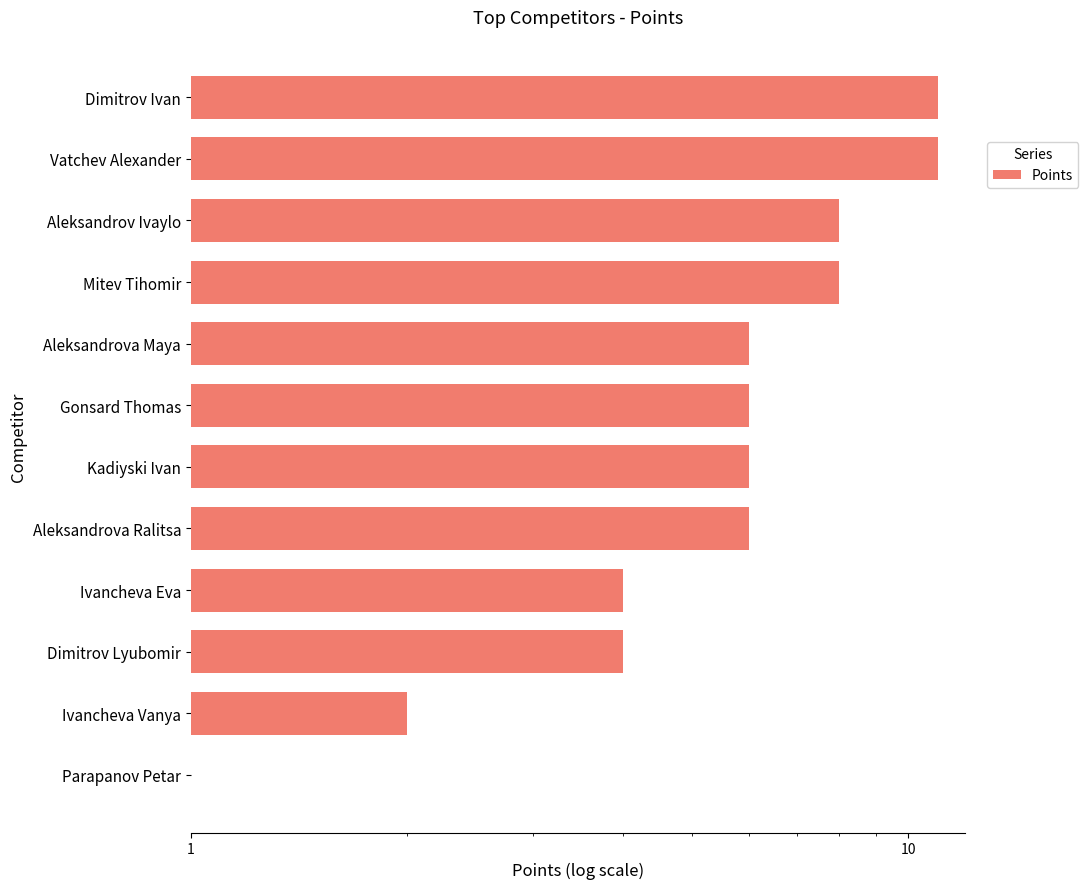

How many data points are less than 6?

4